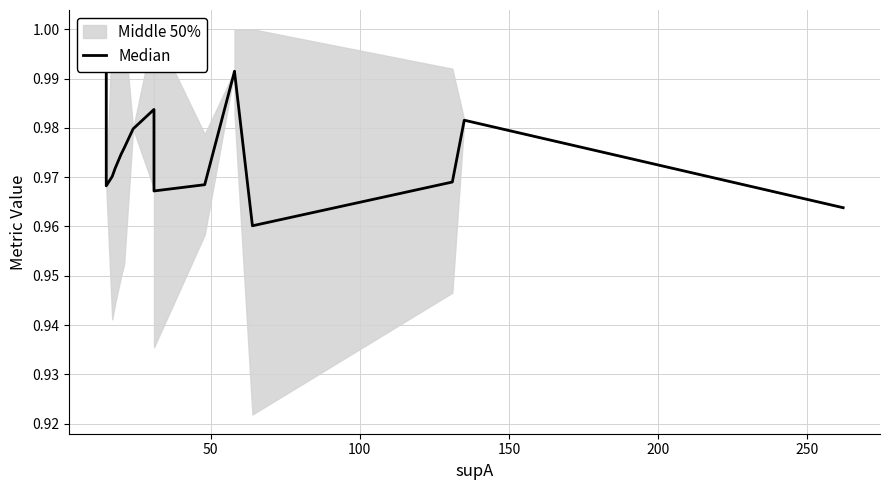

How many points are higher than both their immediate neighbors (excluding endpoints)?

3